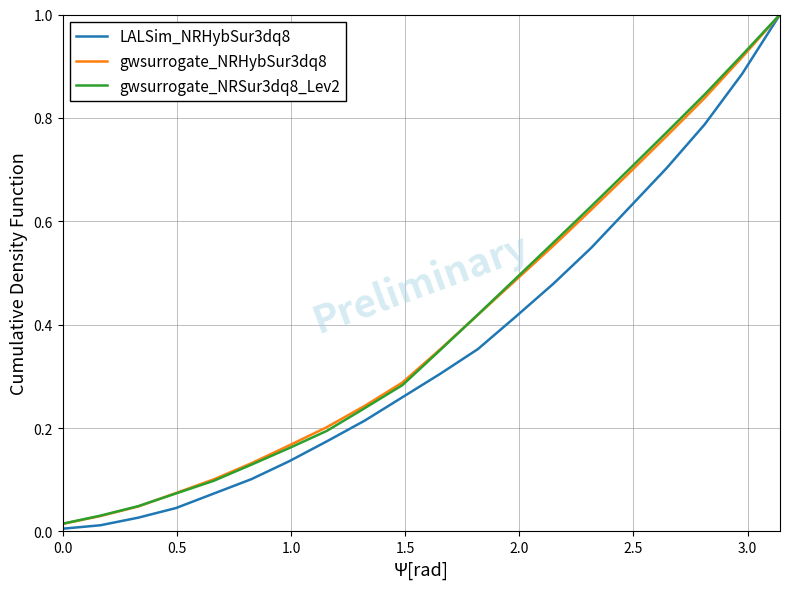

Which series has the widest spread of values?

LALSim_NRHybSur3dq8